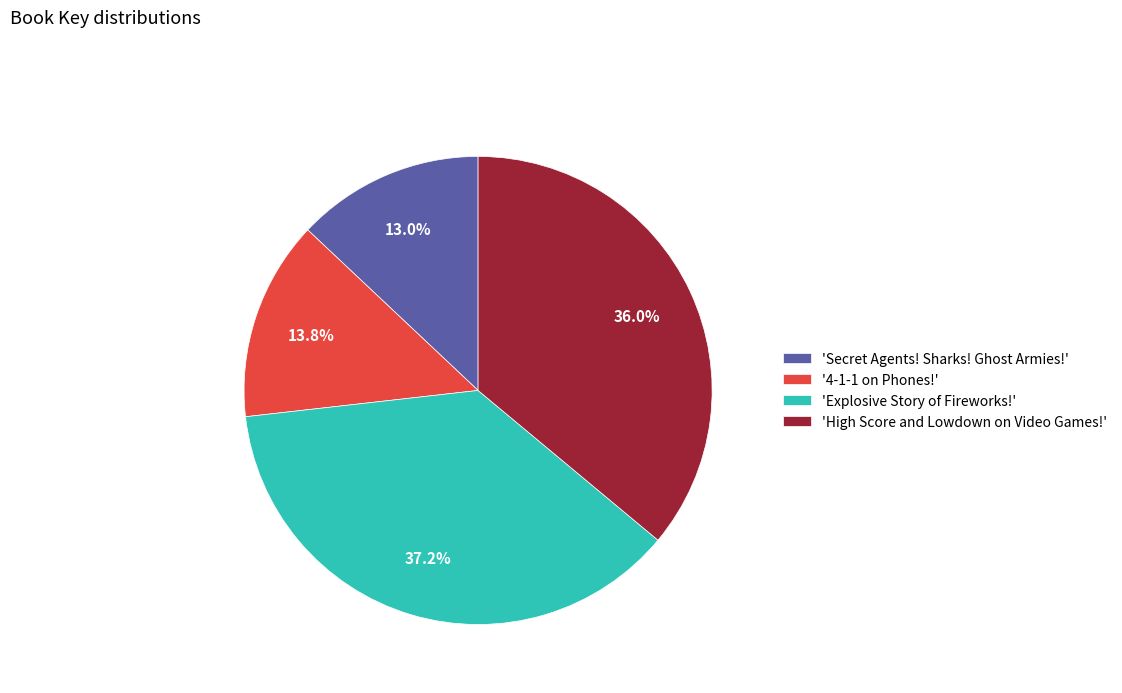

Do 'Explosive Story of Fireworks!' and 'High Score and Lowdown on Video Games!' together represent more than half of the pie?

Yes